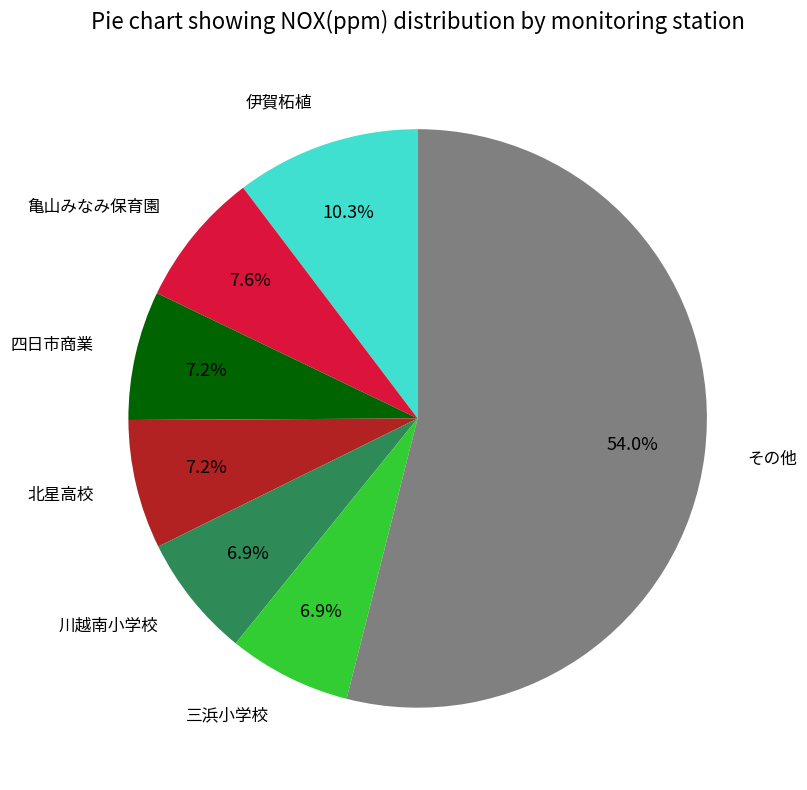

What is the ratio of the value at 三浜小学校 to the value at 伊賀柘植?

0.7